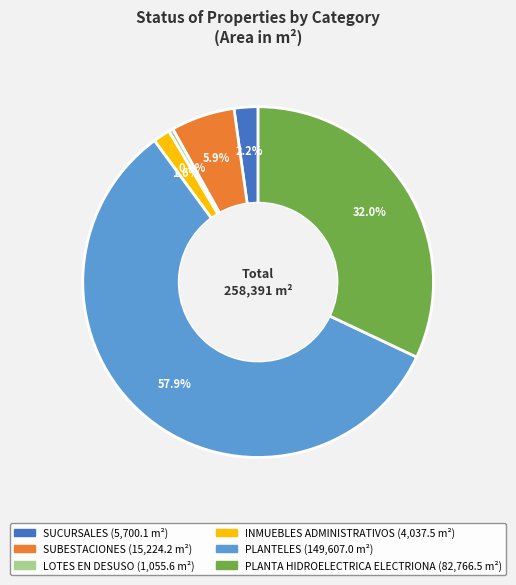

Does any single category account for the majority?

Yes